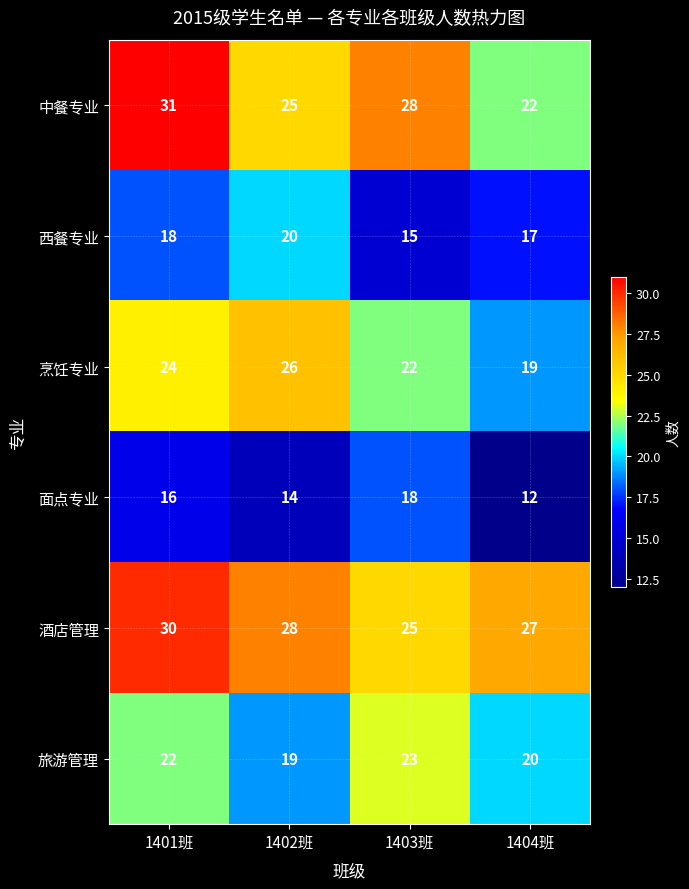

What is the difference between the second highest and minimum values in the 中餐专业 series?

6